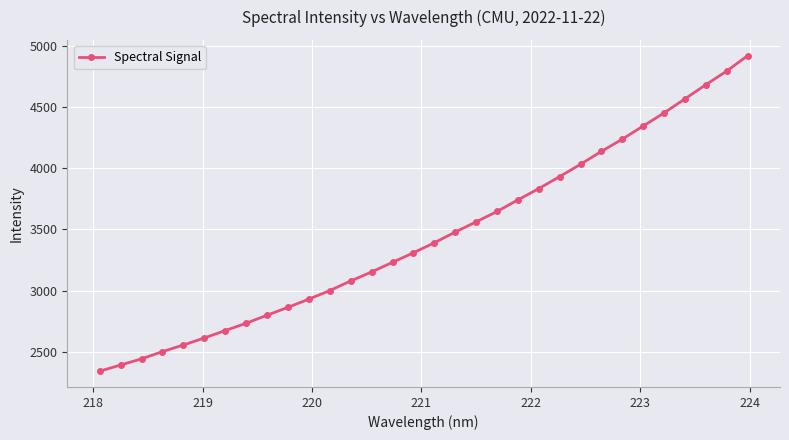

What is the smallest value displayed?

2342.8